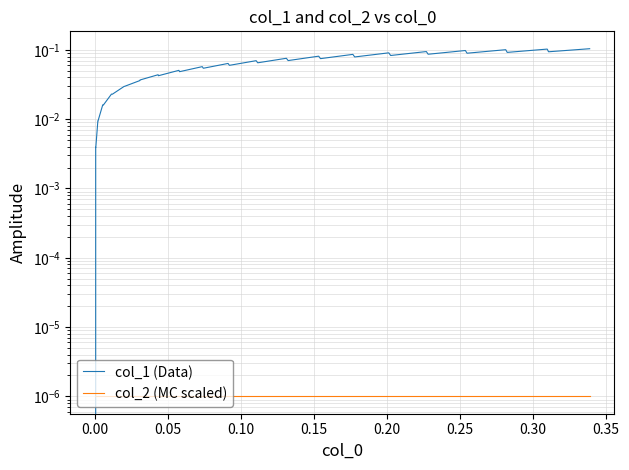

What is the average value of the col_1 (Data) series?

0.1